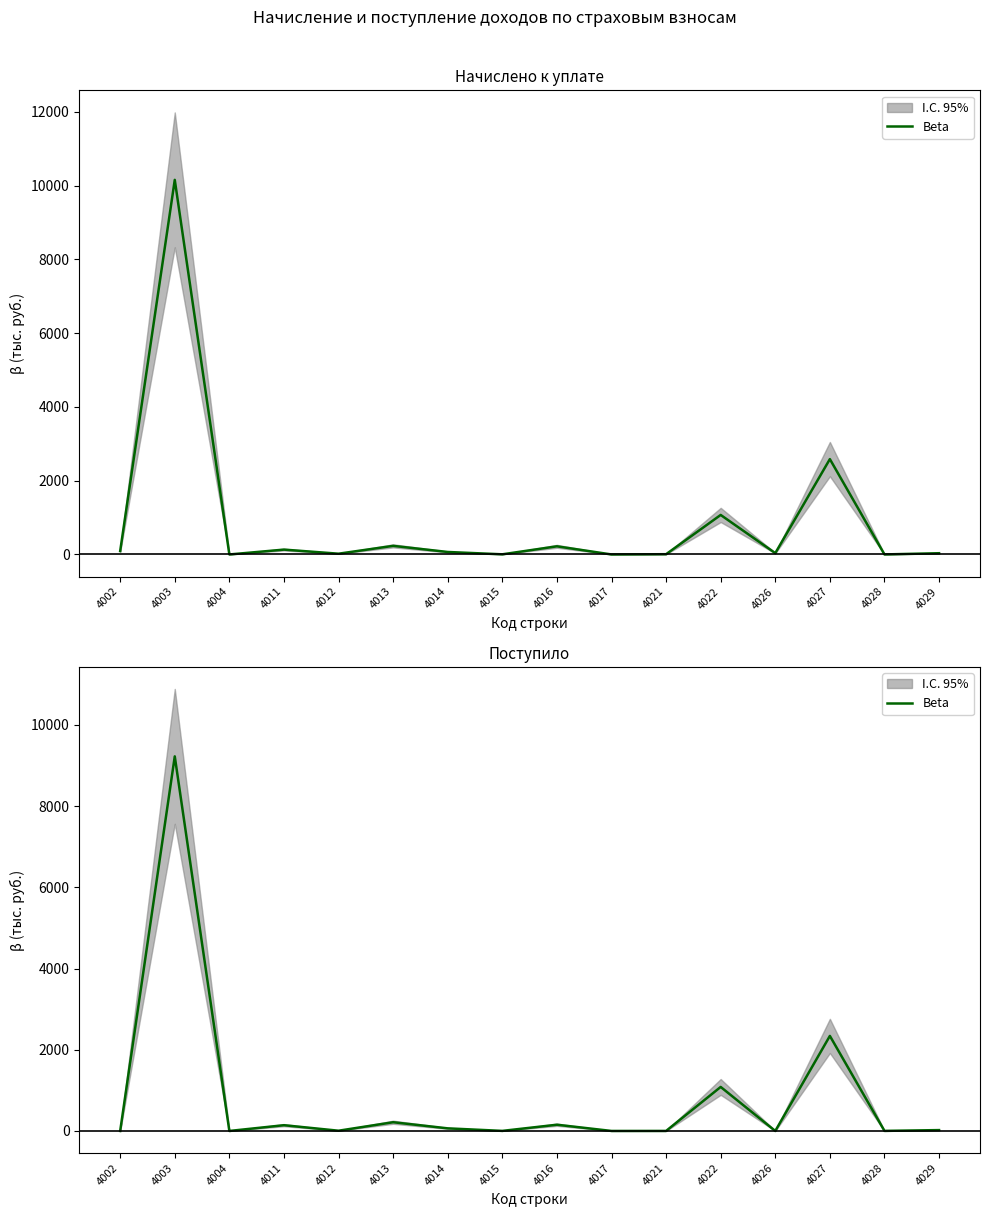

Is it true that the value at 4016 is 153.4?

True